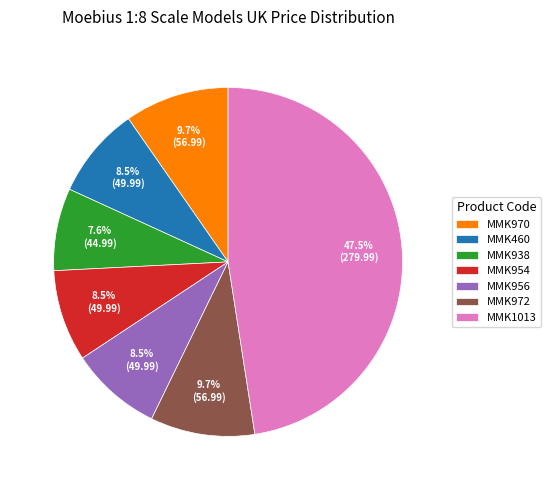

True or false: MMK460 accounts for 17% of the total.

False